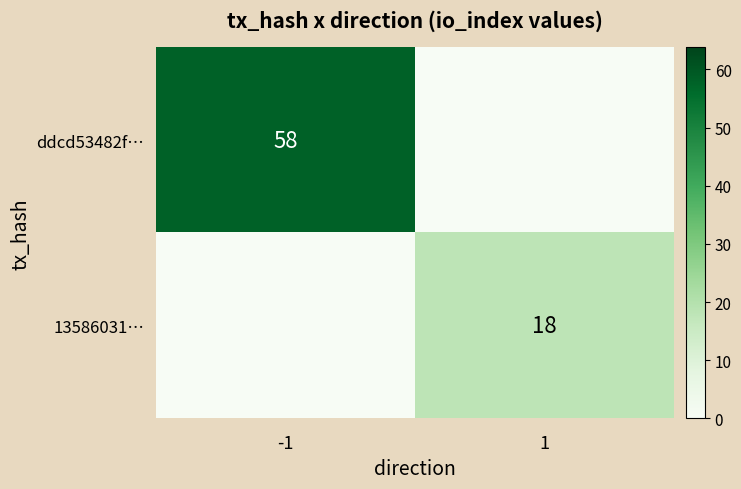

The value of 13586031… at 1 is 18. True or false?

True